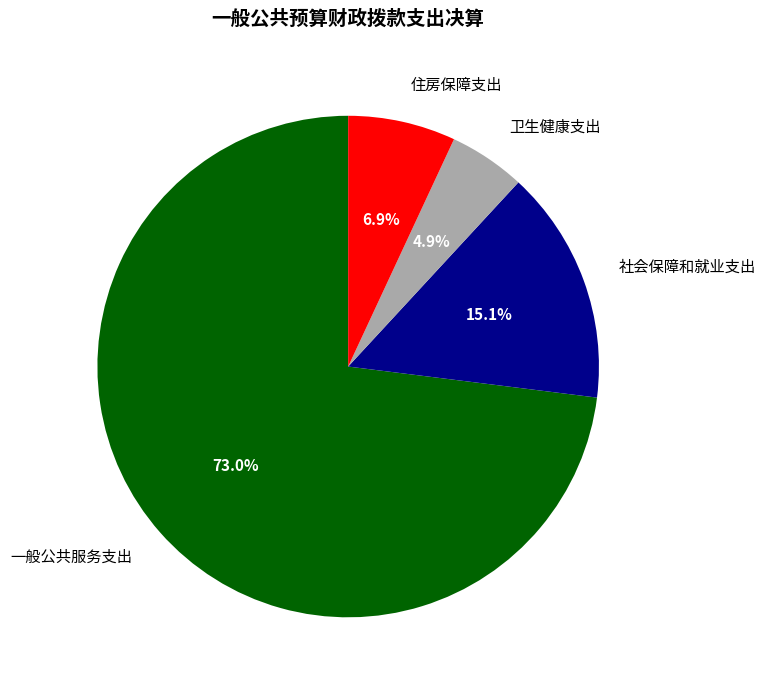

The 住房保障支出 slice represents 1% of the pie. True or false?

False